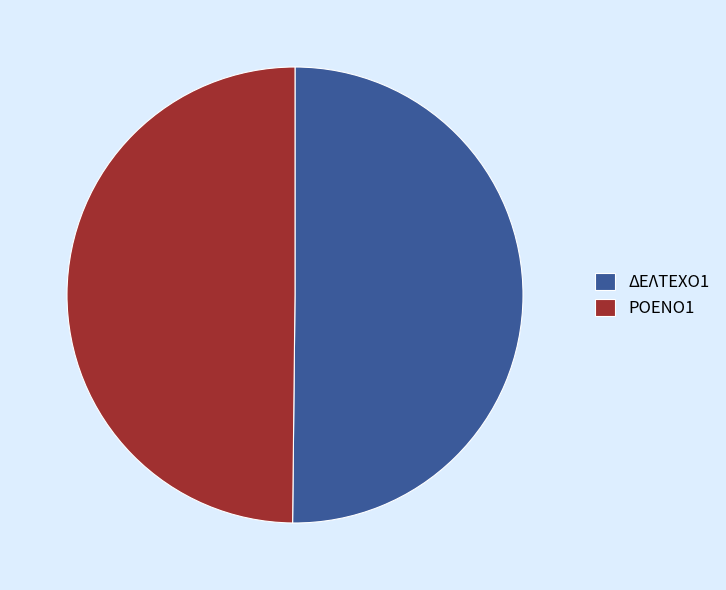

Combined, do ΡΟΕΝΟ1 and ΔΕΛΤΕΧΟ1 account for over 50%?

Yes